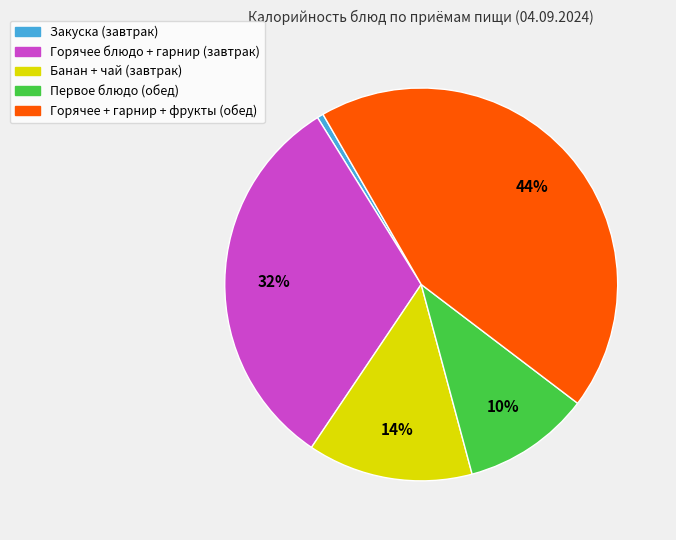

Is there a majority slice in this chart?

No